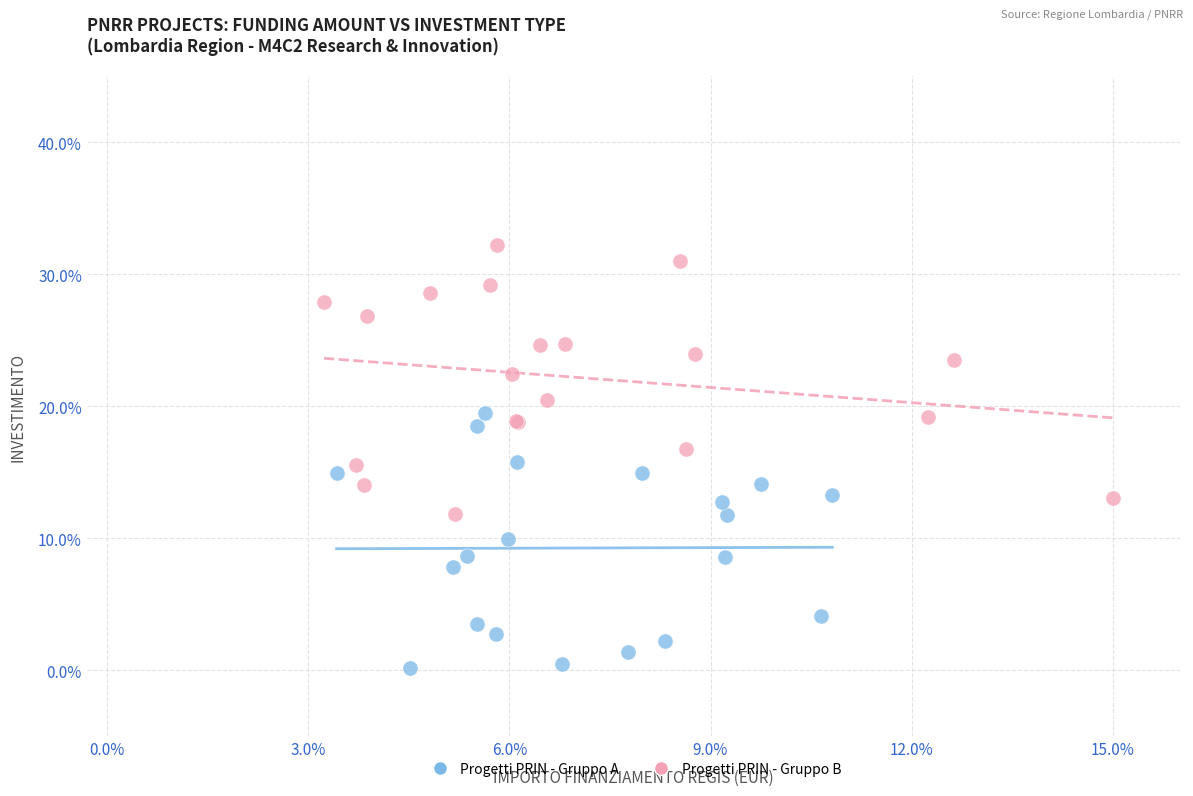

What are all the series names shown in the legend?

Progetti PRIN - Gruppo A, Progetti PRIN - Gruppo B